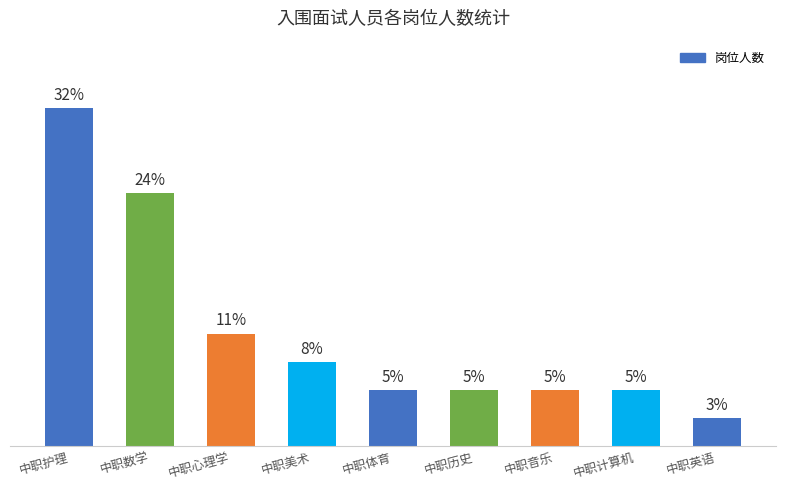

Which has a higher value, 中职护理 or 中职体育?

中职护理